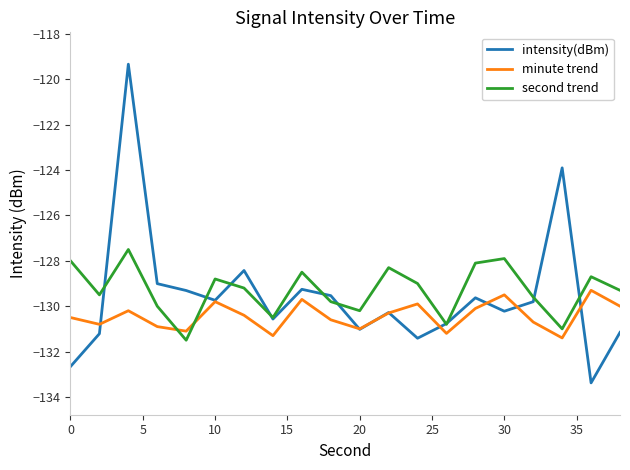

What is the smallest value displayed?

-133.4